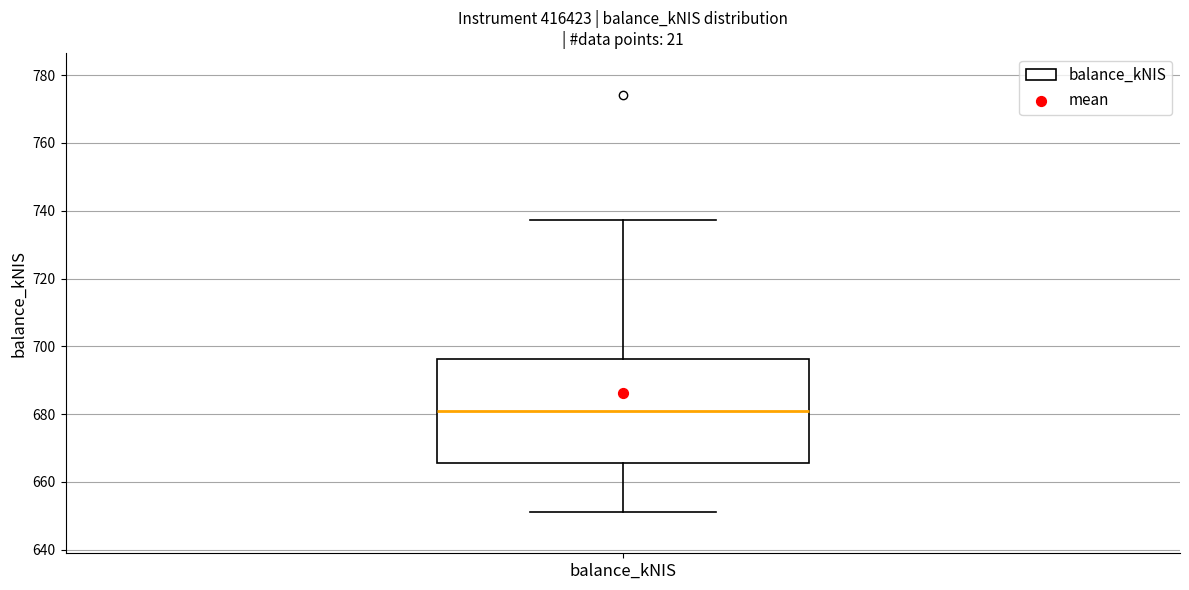

Where does the median line of the box for balance_kNIS sit on the y-axis? The values are not printed on the chart, so give them approximately, as read against the axis.

682